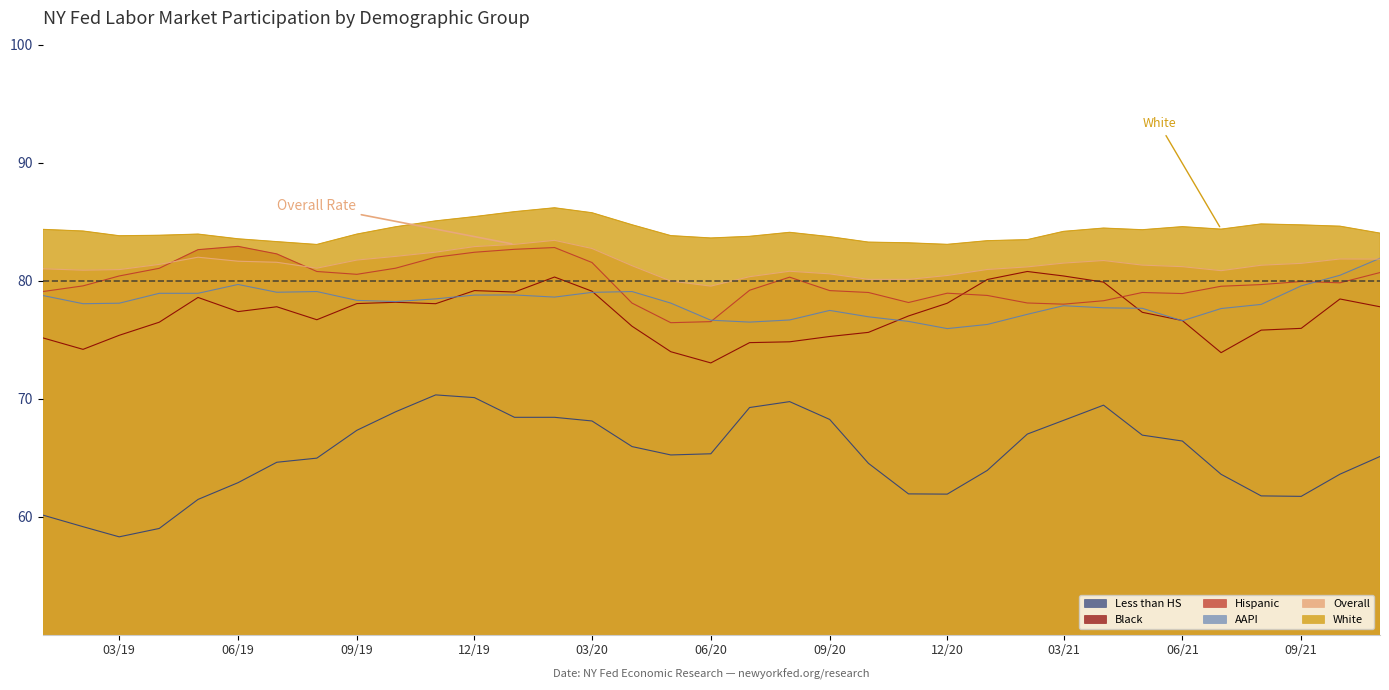

Which series has the widest spread of values?

Less than HS